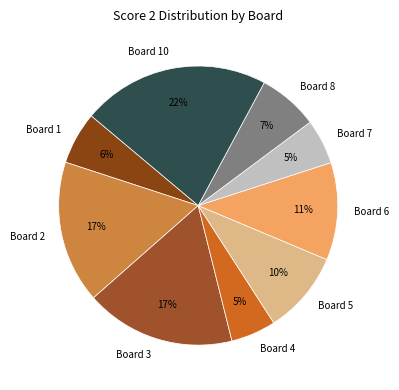

The Board 10 slice represents 9% of the pie. True or false?

False